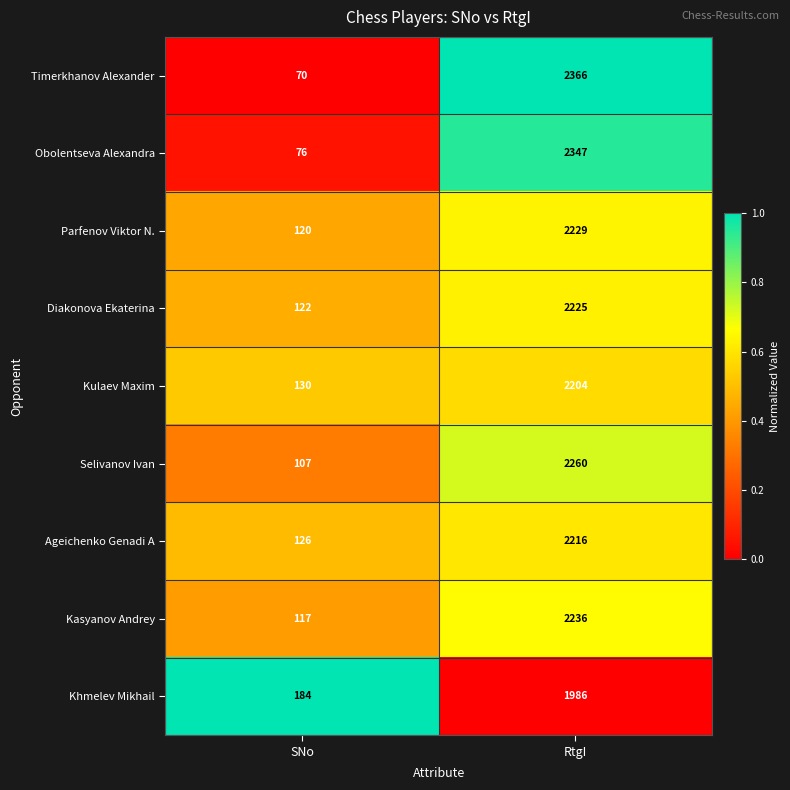

Which series changed the most between SNo and RtgI?

Timerkhanov Alexander